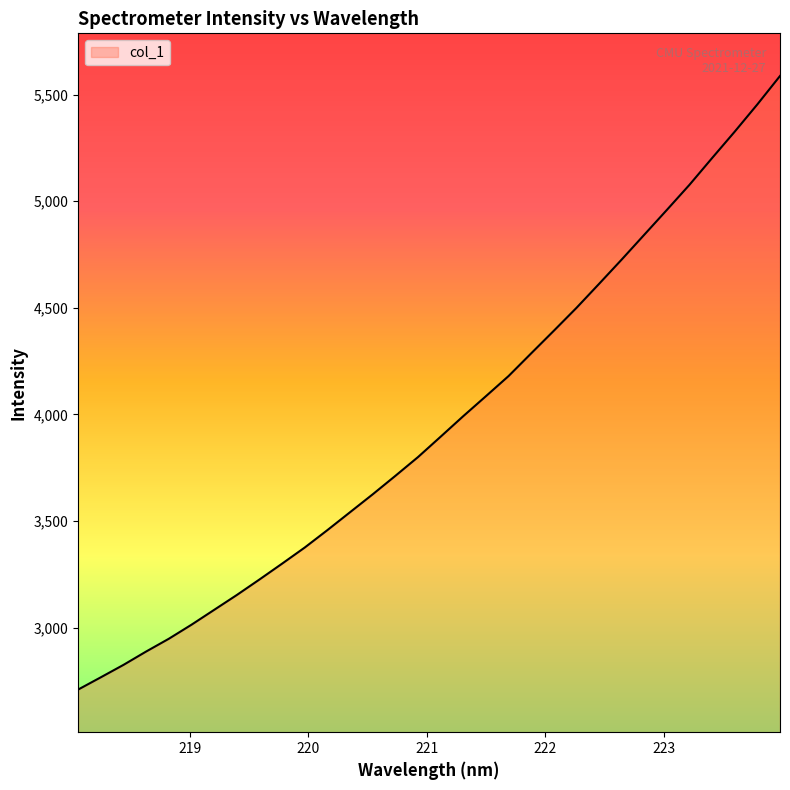

What is the smallest value displayed?

2709.9